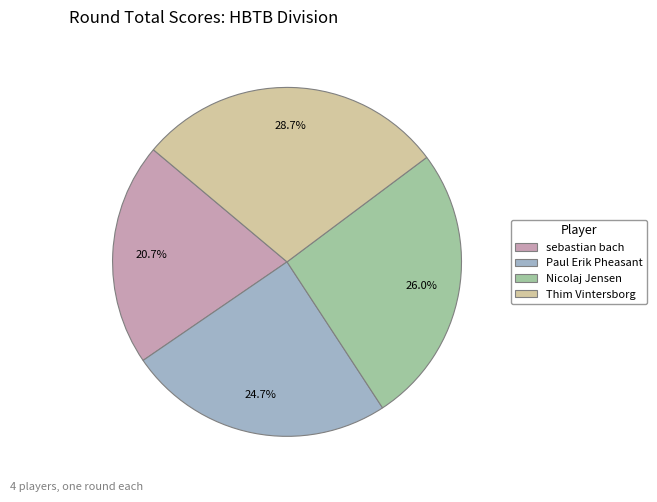

Does Thim Vintersborg represent more than half of the total?

No